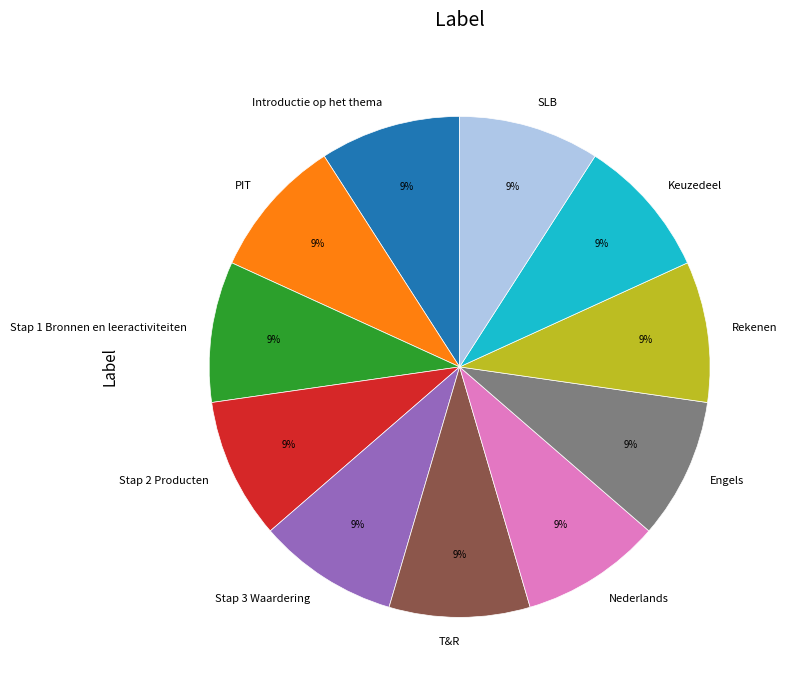

What percentage is the Engels slice, to the nearest percent?

9%